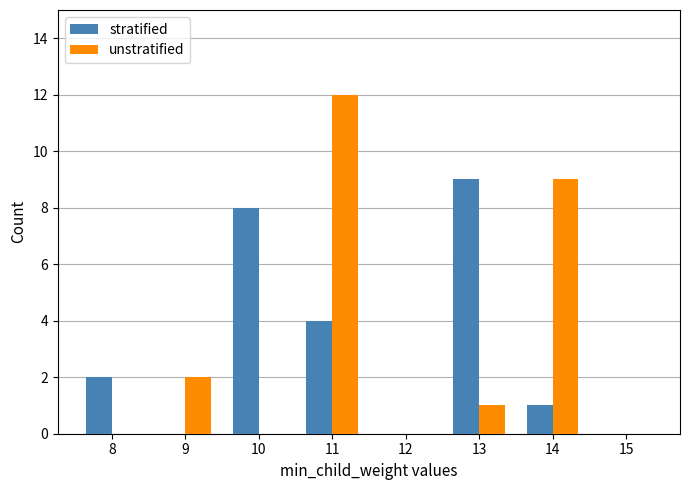

The stratified series shows 12 at 10. True or false?

False